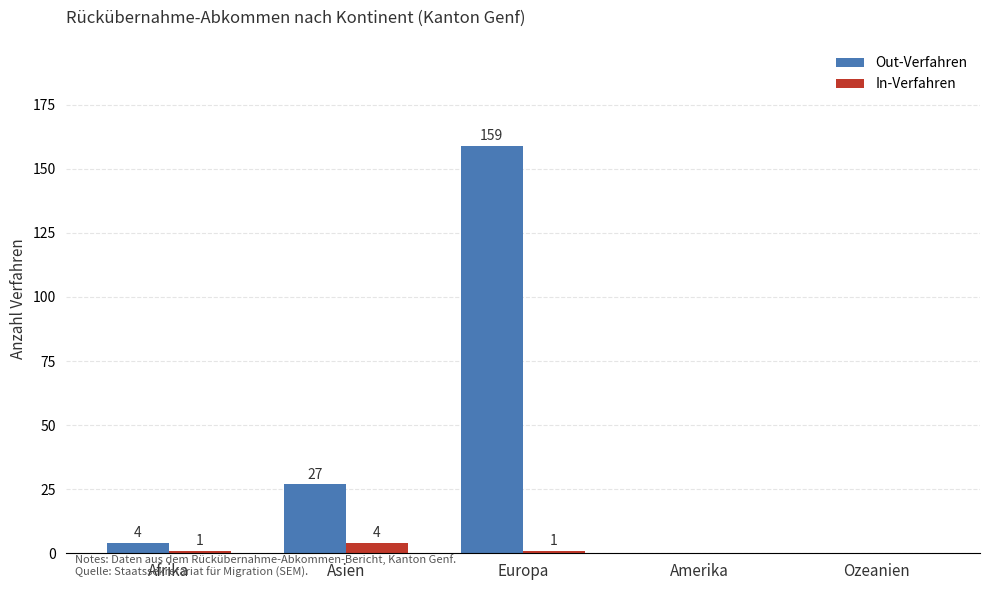

What is the sum of the In-Verfahren values at Asien and Ozeanien?

4